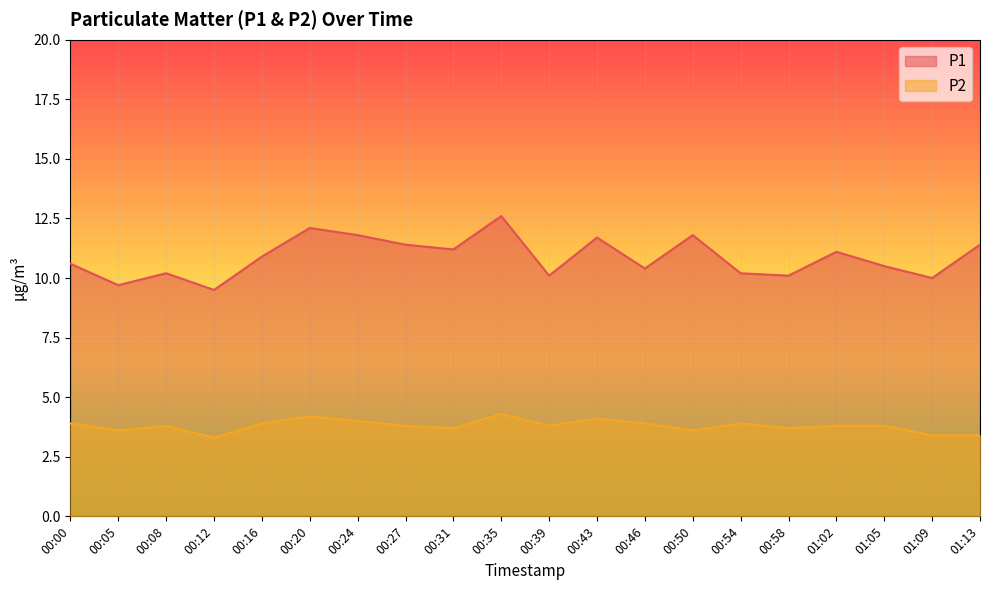

True or false: P1 has a value of 11.7 at 00:43.

True